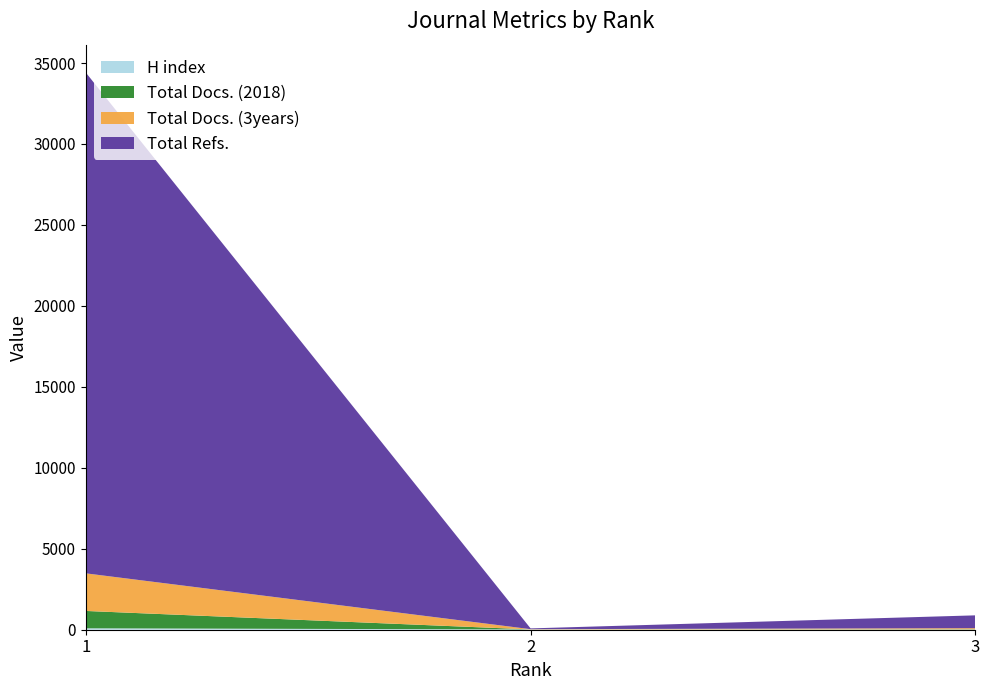

Reading left to right, transcribe all the data shown in this chart.

H index: 88	16	8
Total Docs. (2018): 1072	2	18
Total Docs. (3years): 2322	16	69
Total Refs.: 30931	48	793